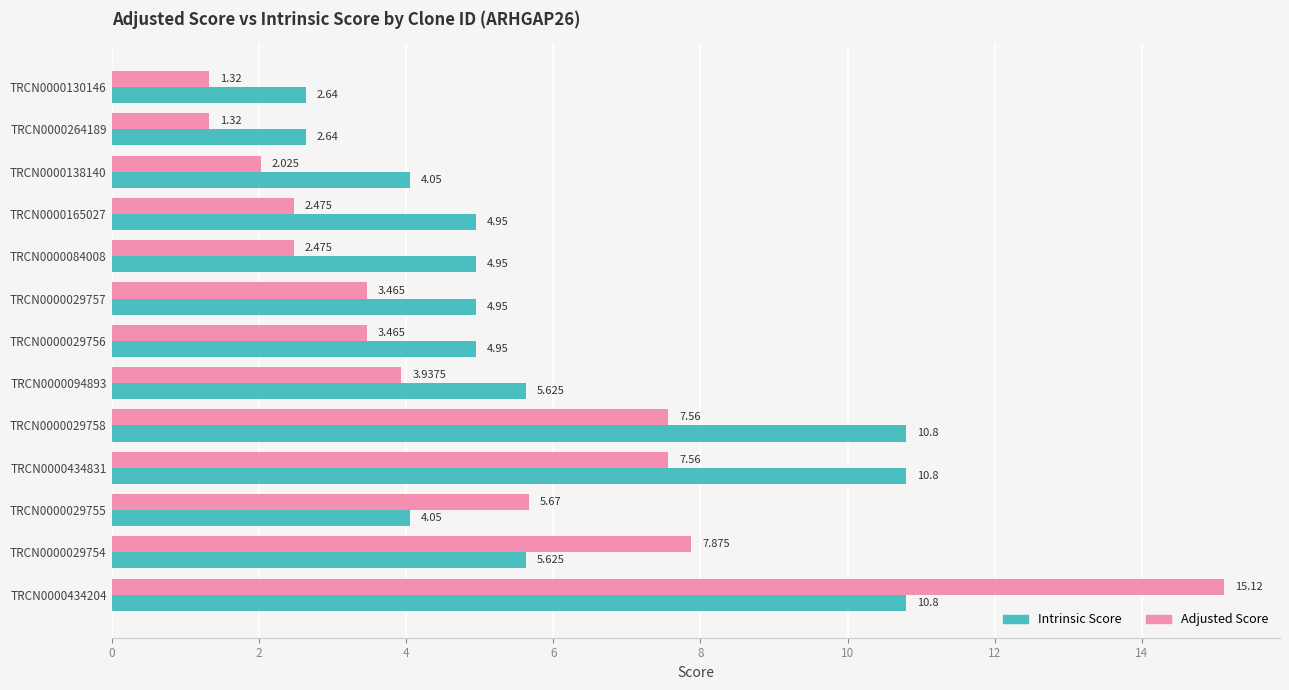

What are all the series names shown in the legend?

Intrinsic Score, Adjusted Score